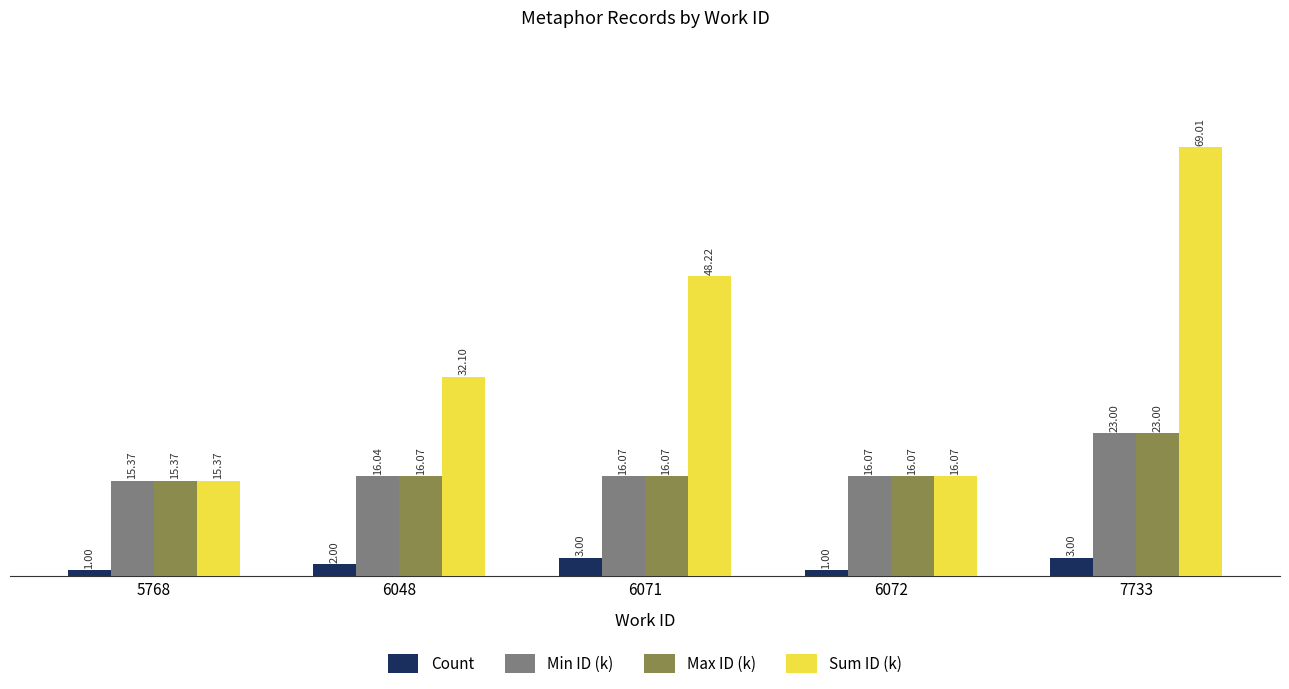

Between 6071 and 7733, which series saw the biggest shift?

Sum ID (k)